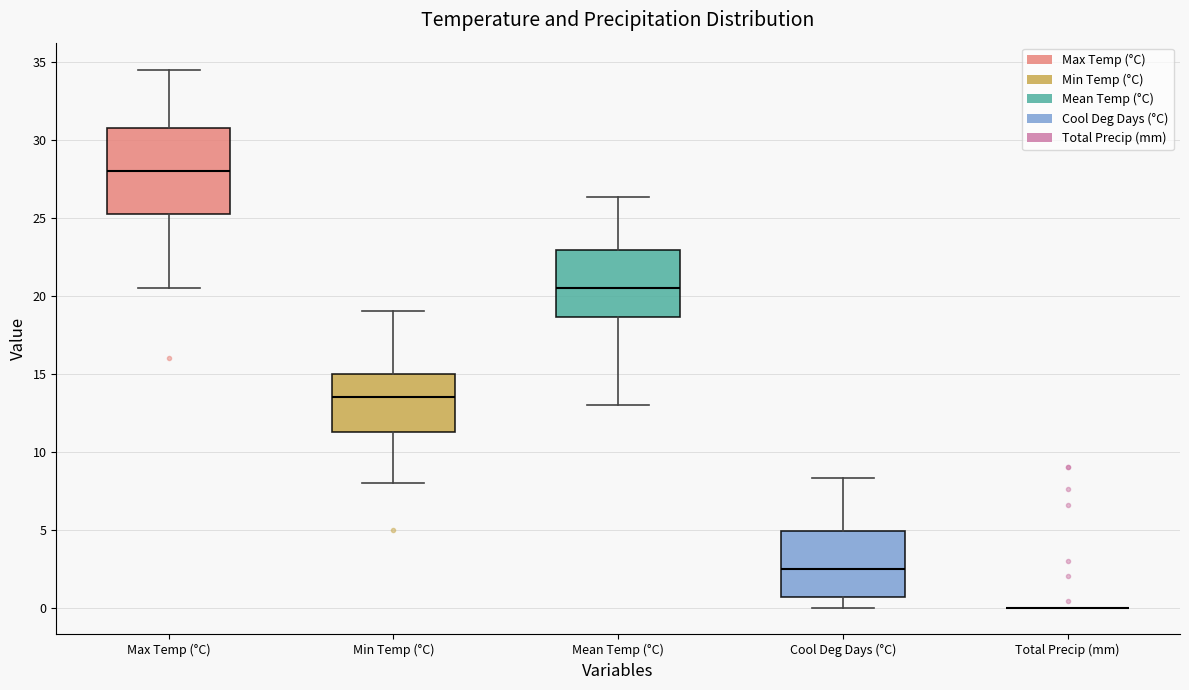

Where is the upper edge of the box for Min Temp (°C) on the y-axis? The values are not printed on the chart, so give them approximately, as read against the axis.

15.0